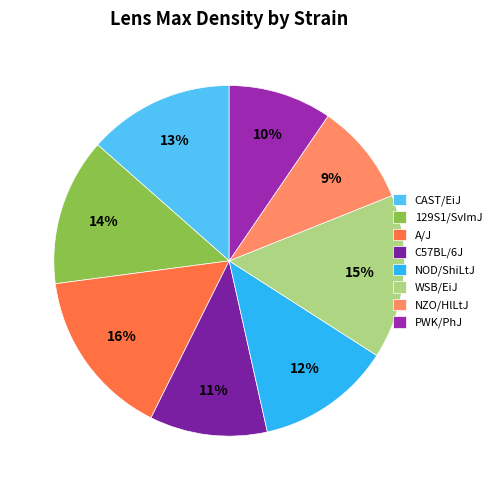

Count the number of slices in the pie.

8